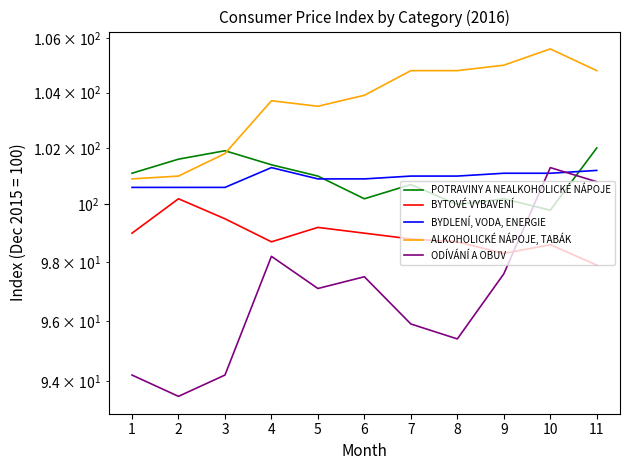

Is it true that POTRAVINY A NEALKOHOLICKÉ NÁPOJE equals 45.1 at 9?

False